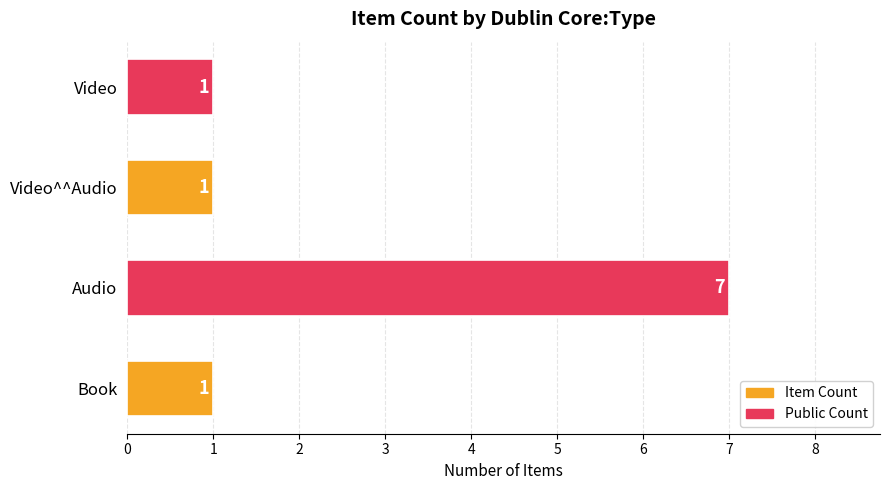

How many bars are there in total?

4